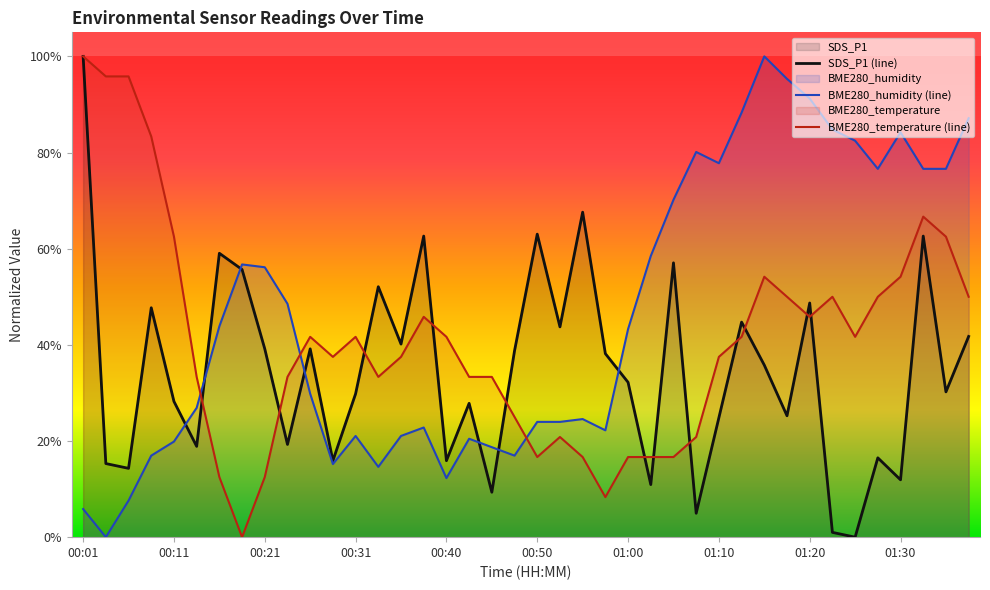

What value does the BME280_temperature series have at 00:08?

0.8